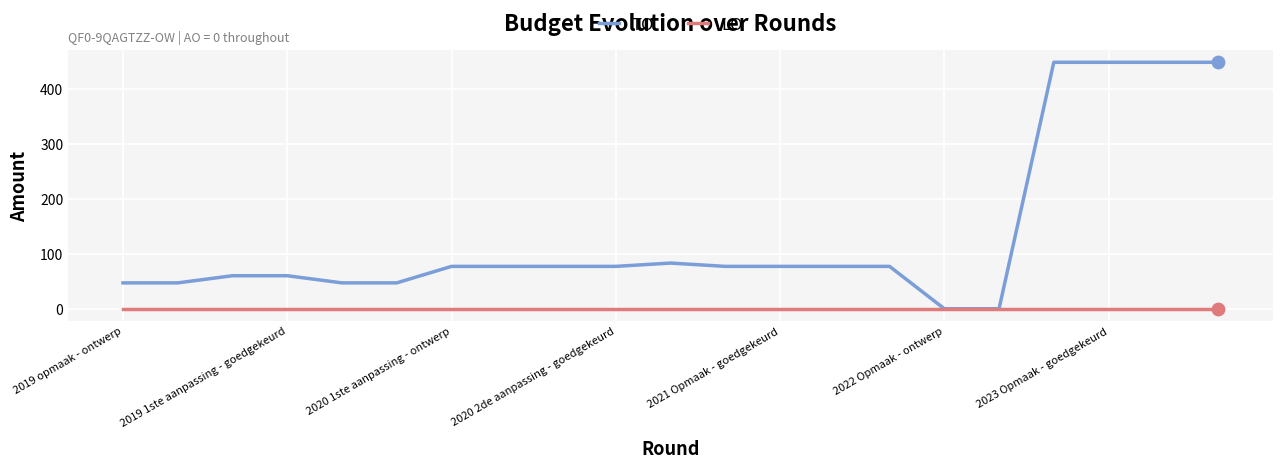

Which series has the widest spread of values?

TO